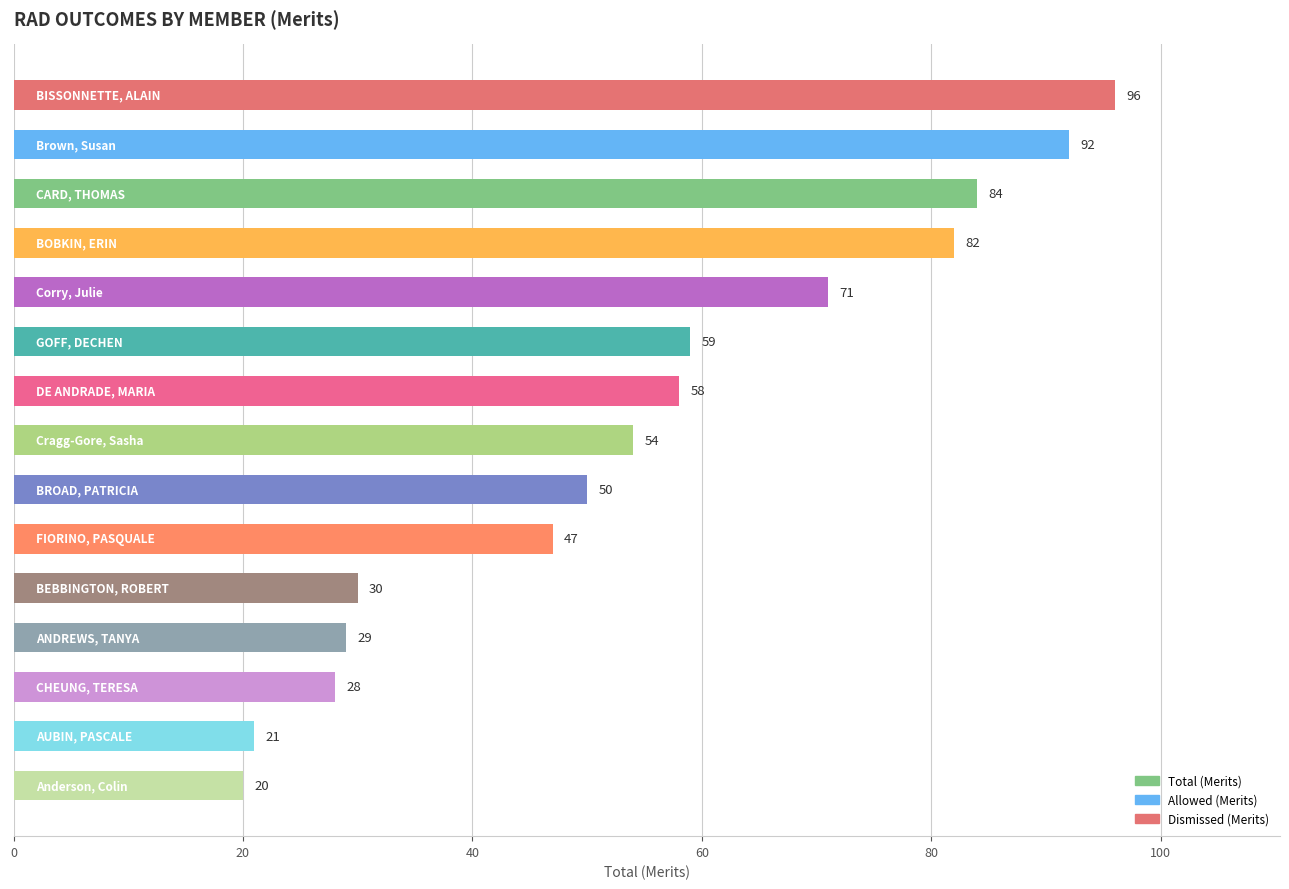

What is the minimum value shown in the chart?

20